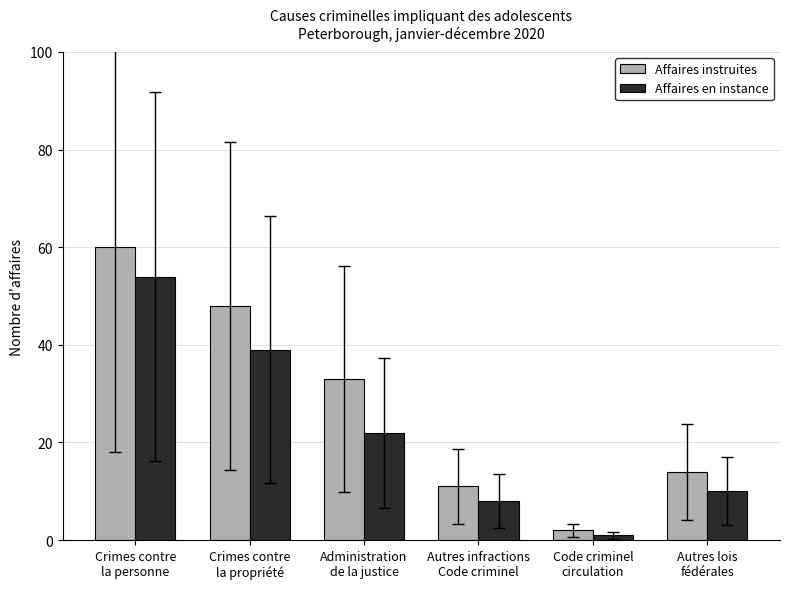

Which series has the largest range (max minus min)?

Affaires instruites